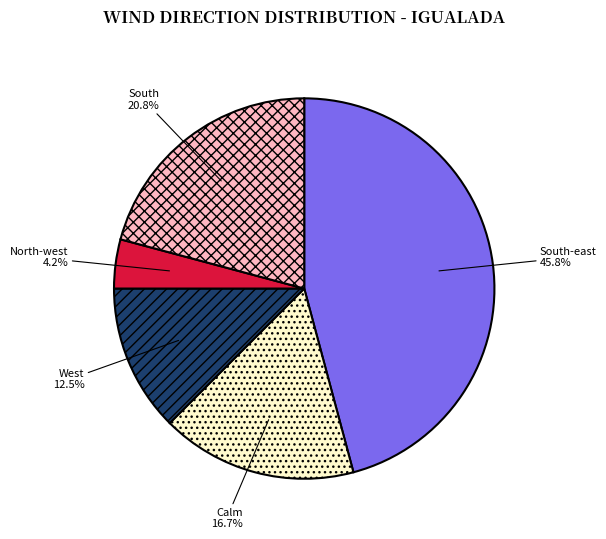

Which has a higher value, South or West?

South